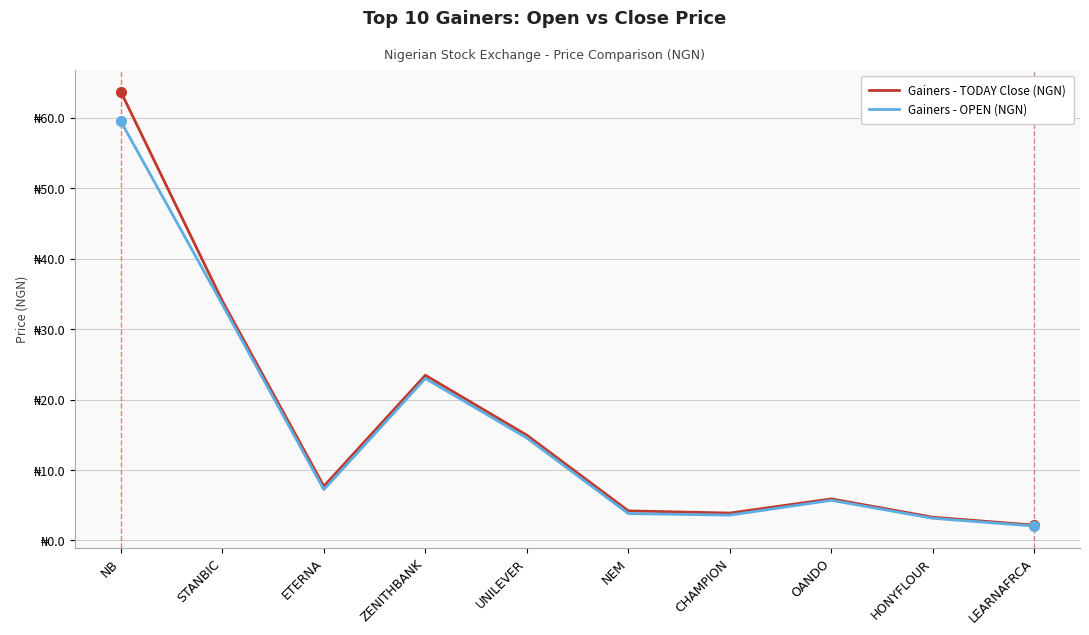

Is this an area chart (filled region under the line)?

No